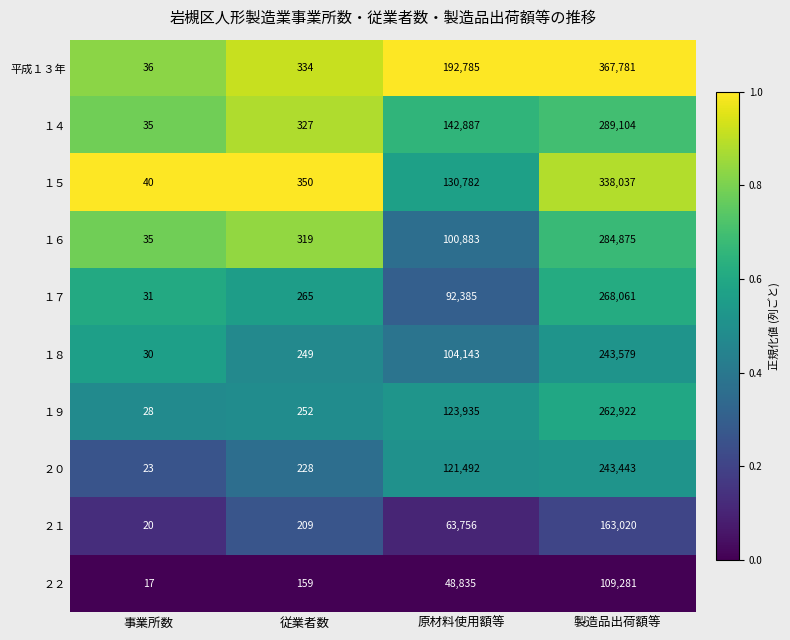

True or false: ２１ has a value of 209 at 従業者数.

True